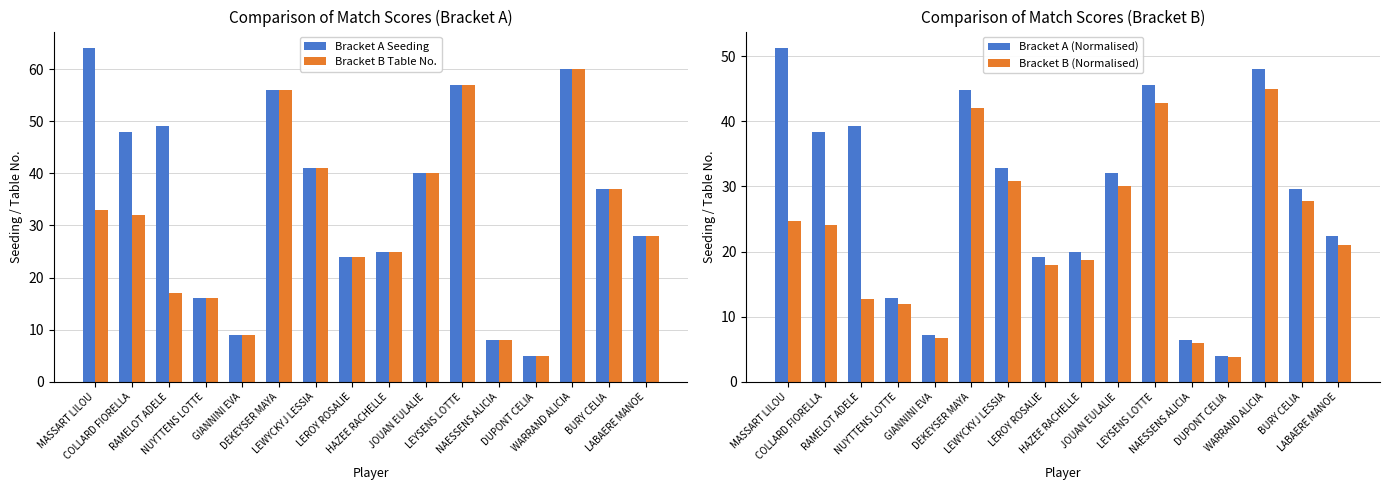

Between LEROY ROSALIE and NAESSENS ALICIA, which series saw the biggest shift?

Bracket A Seeding